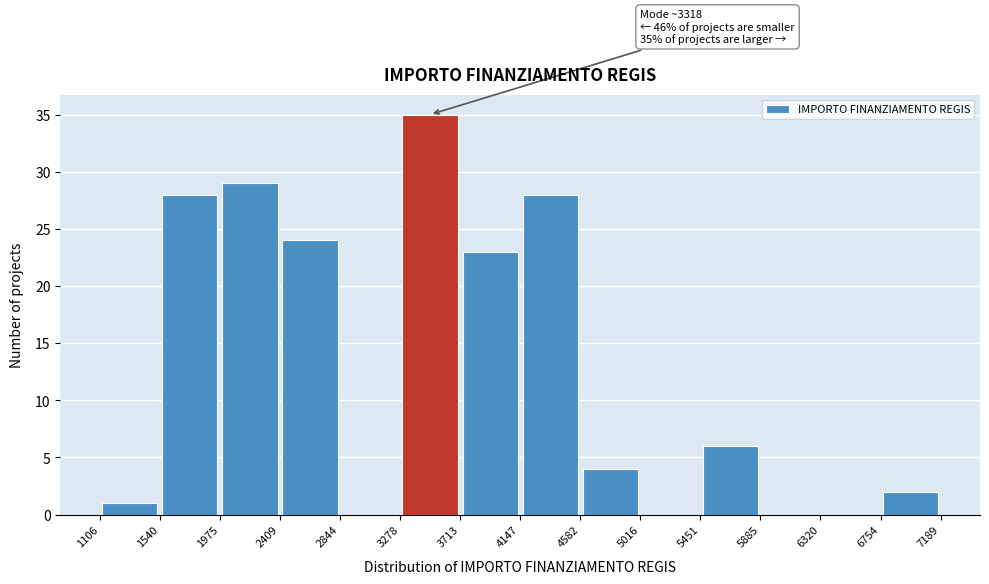

Which range on the x-axis has the tallest bar?

3278 to 3713